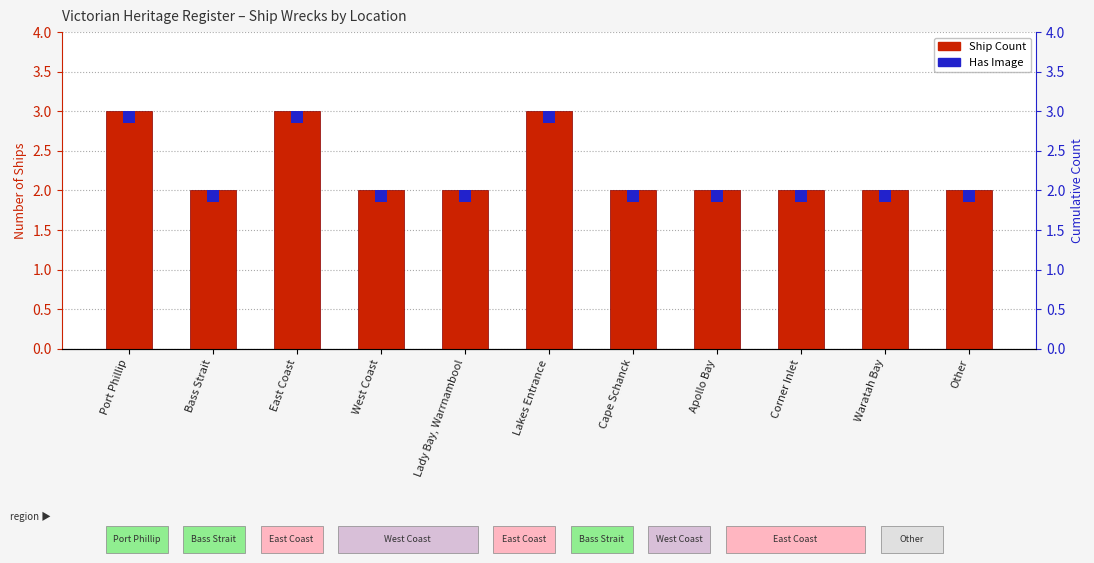

Which label corresponds to the smallest value in the chart?

Bass Strait